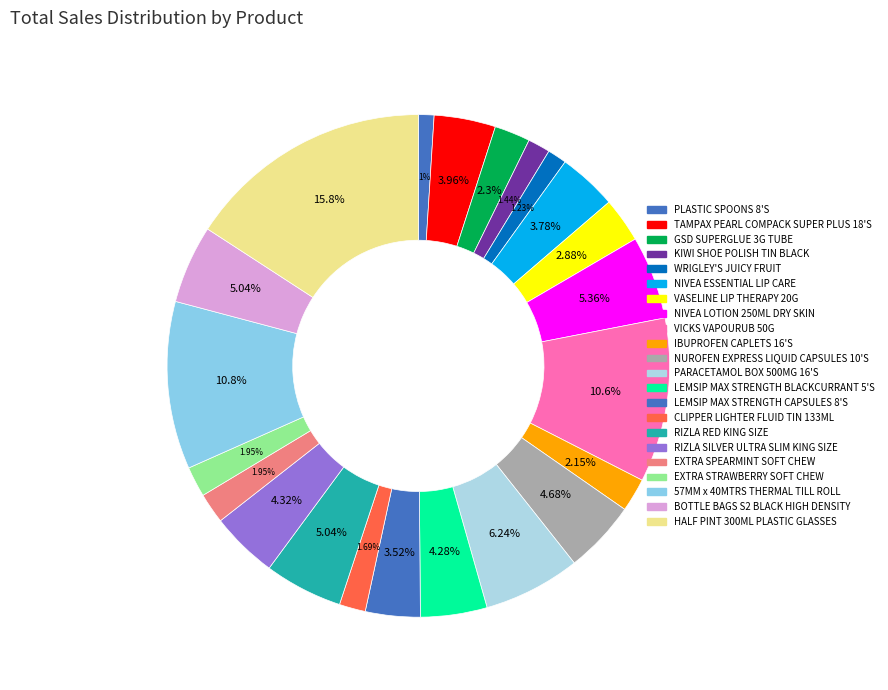

Is PLASTIC SPOONS 8'S the majority of the pie?

No